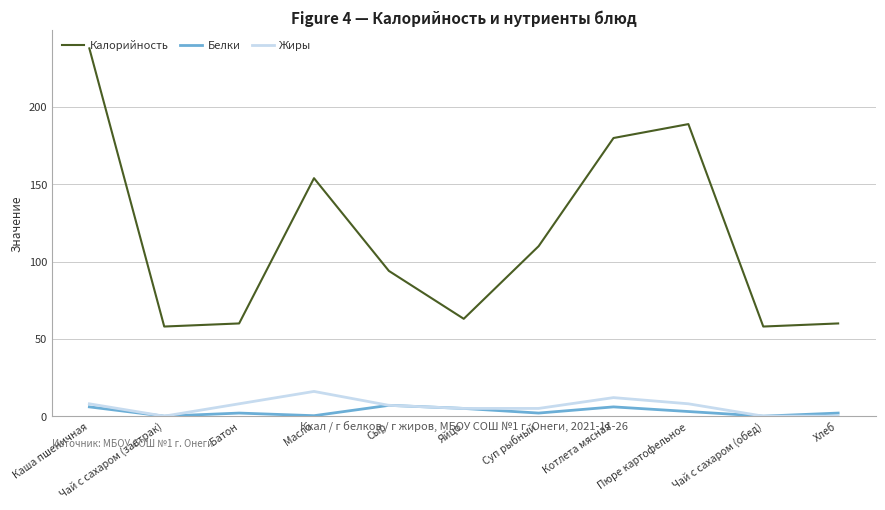

At which category does the chart reach its peak across all series?

Каша пшеничная